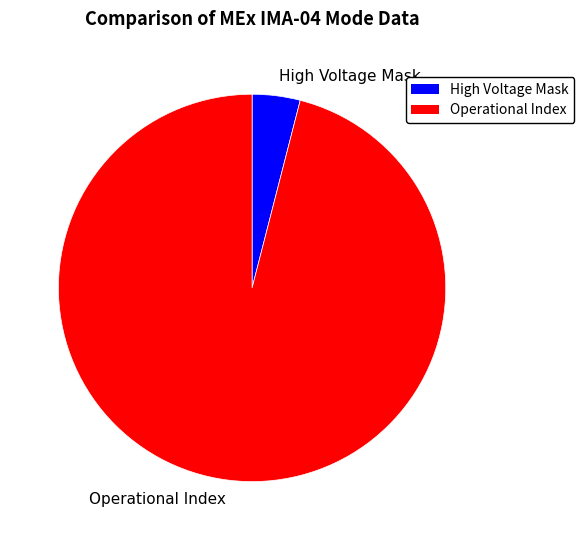

Does any single category account for the majority?

Yes